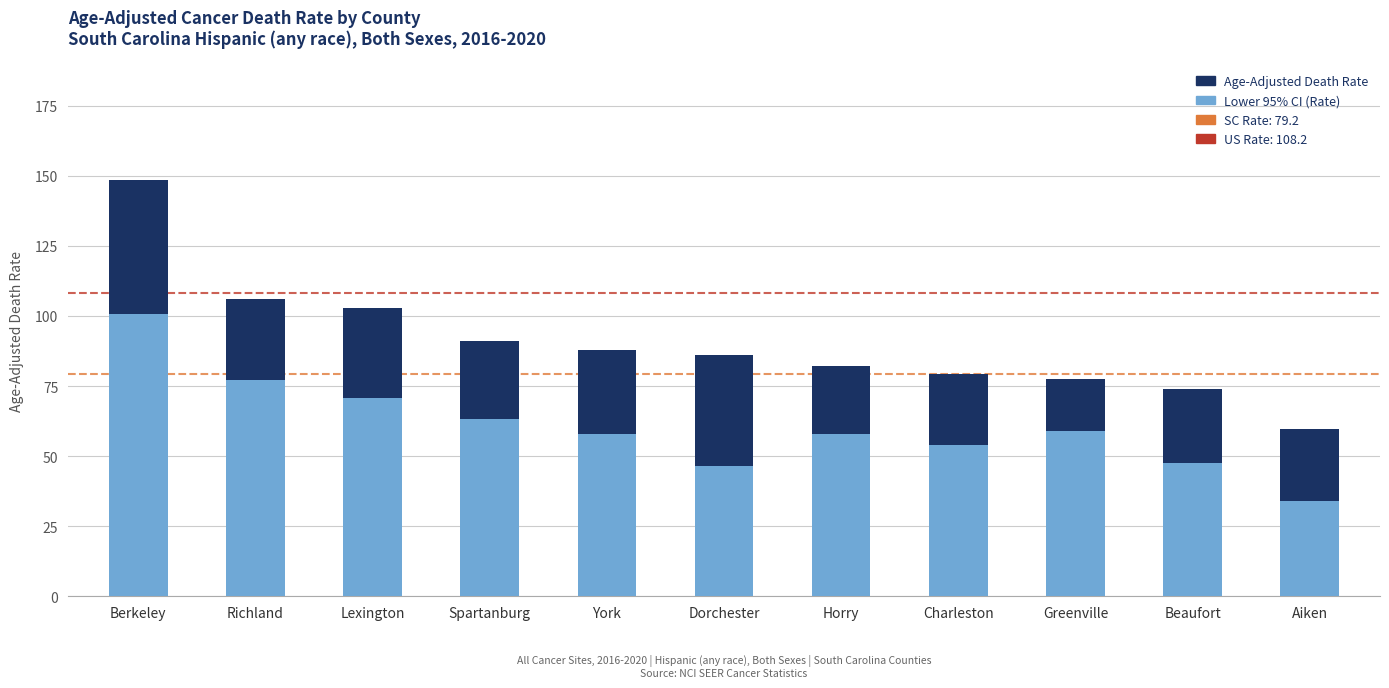

The value of Age-Adjusted Death Rate at Horry is 52.6. True or false?

False